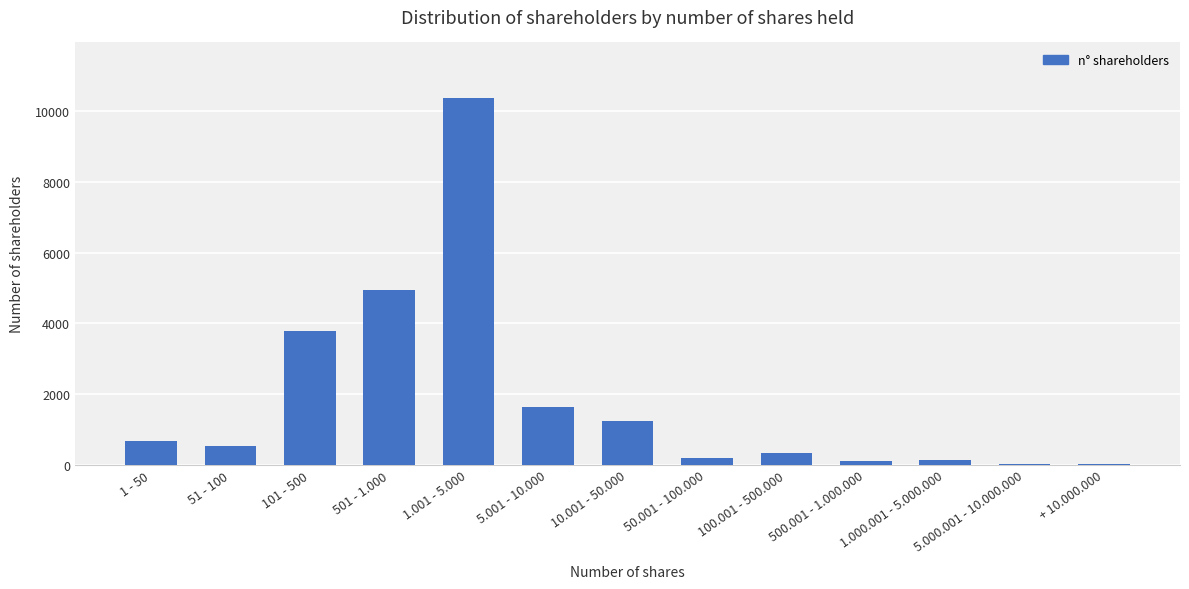

What is the ratio of the value at 1 - 50 to the value at 100.001 - 500.000?

2.0